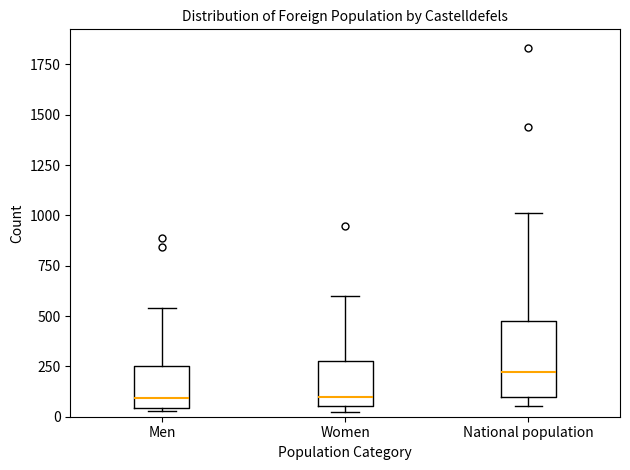

Reading left to right, transcribe this box plot: for each box, give where its median line is, the range the box spans, and where its two whiskers end, as read against the y-axis. The values are not printed on the chart, so give them approximately, as read against the axis.

Men: median 100, box 50 to 250, whiskers 50 (just below the box's lower edge) to 550
Women: median 100, box 50 to 300, whiskers 0 to 600
National population: median 200, box 100 to 500, whiskers 50 to 1000